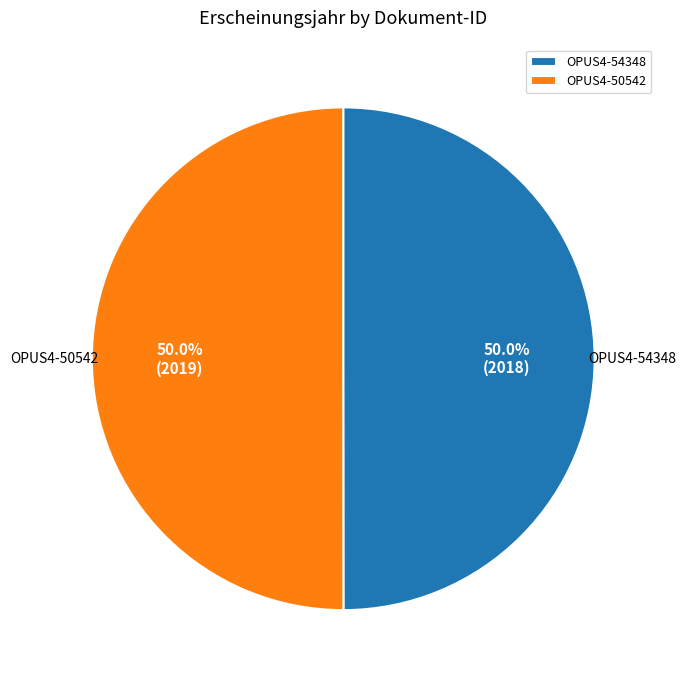

How many segments does this pie chart have?

2